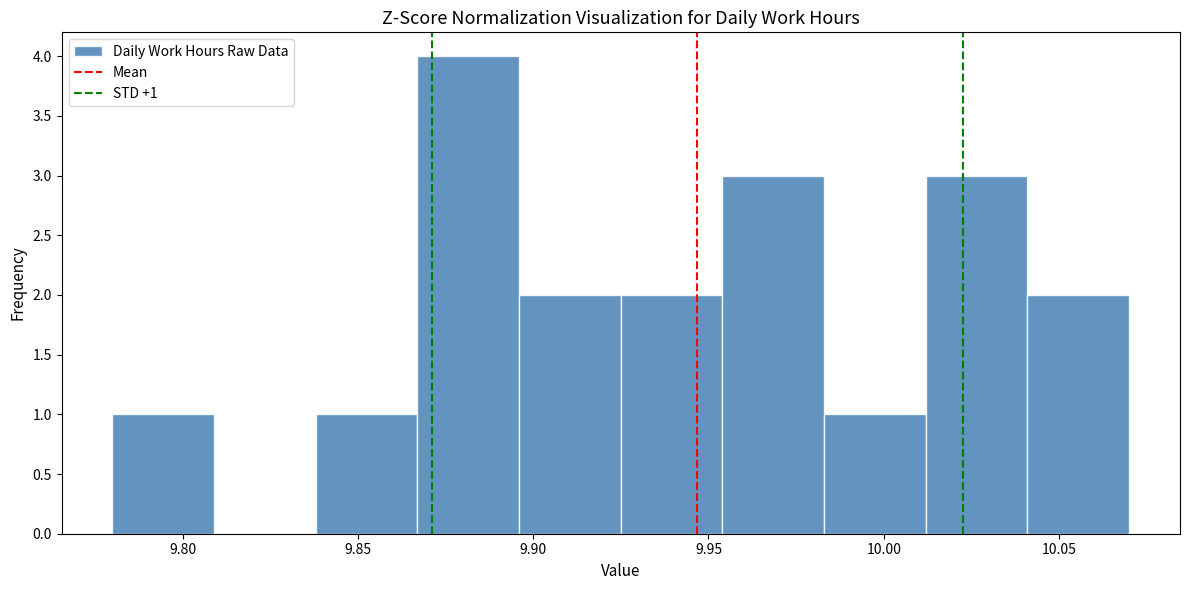

Over which range of the x-axis is the bar tallest?

9.867 to 9.896